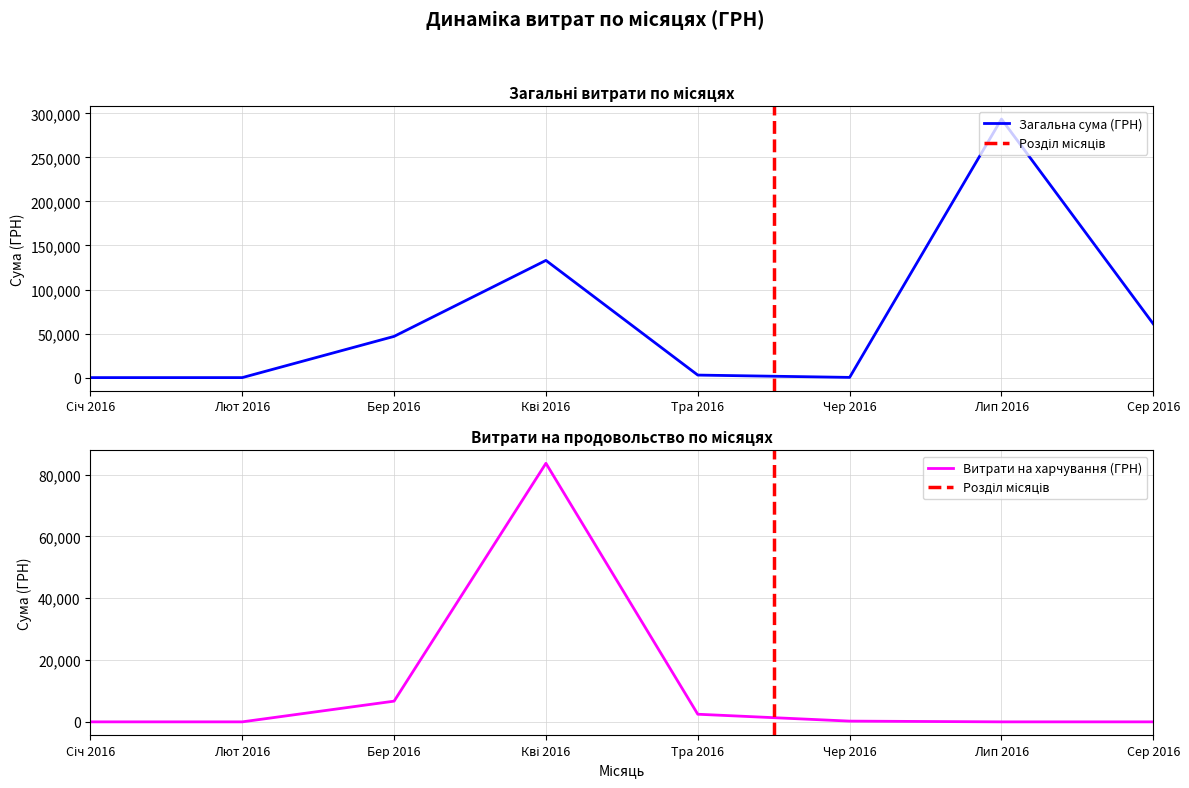

True or false: the data shows 82.3 at 28.07.2016.

False